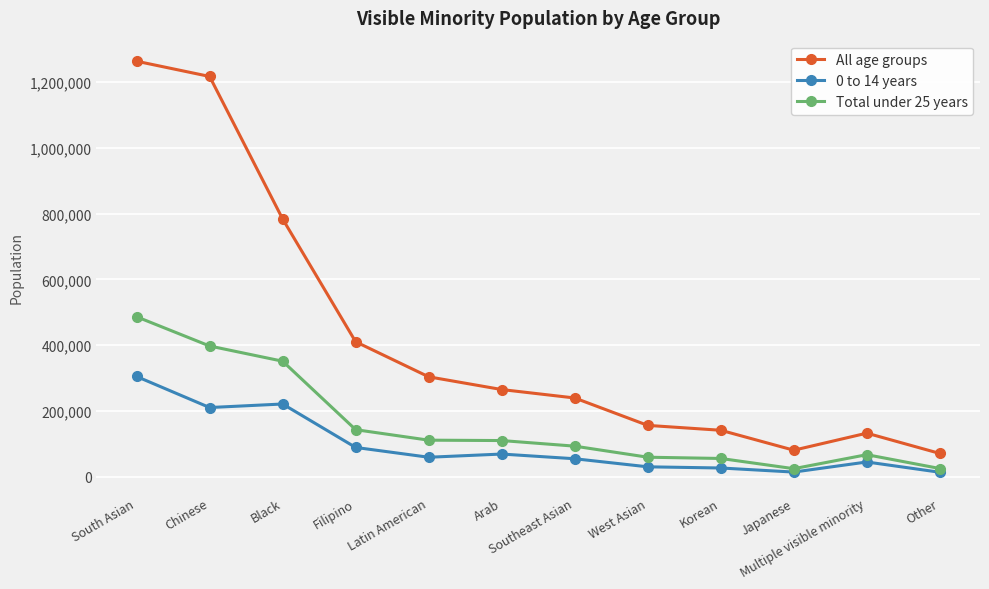

What is the lowest value of the 0 to 14 years series?

14305